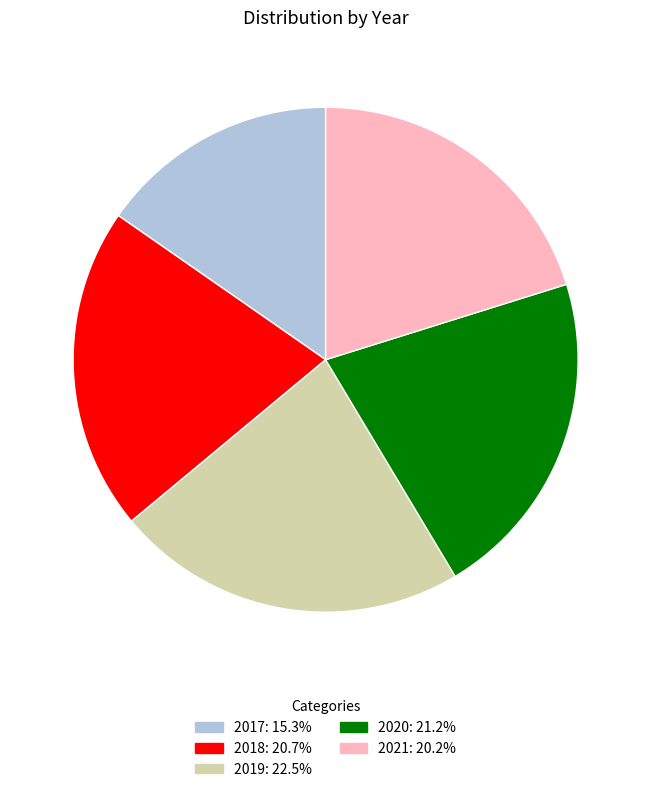

Combined, do 2021 and 2020 account for over 50%?

No